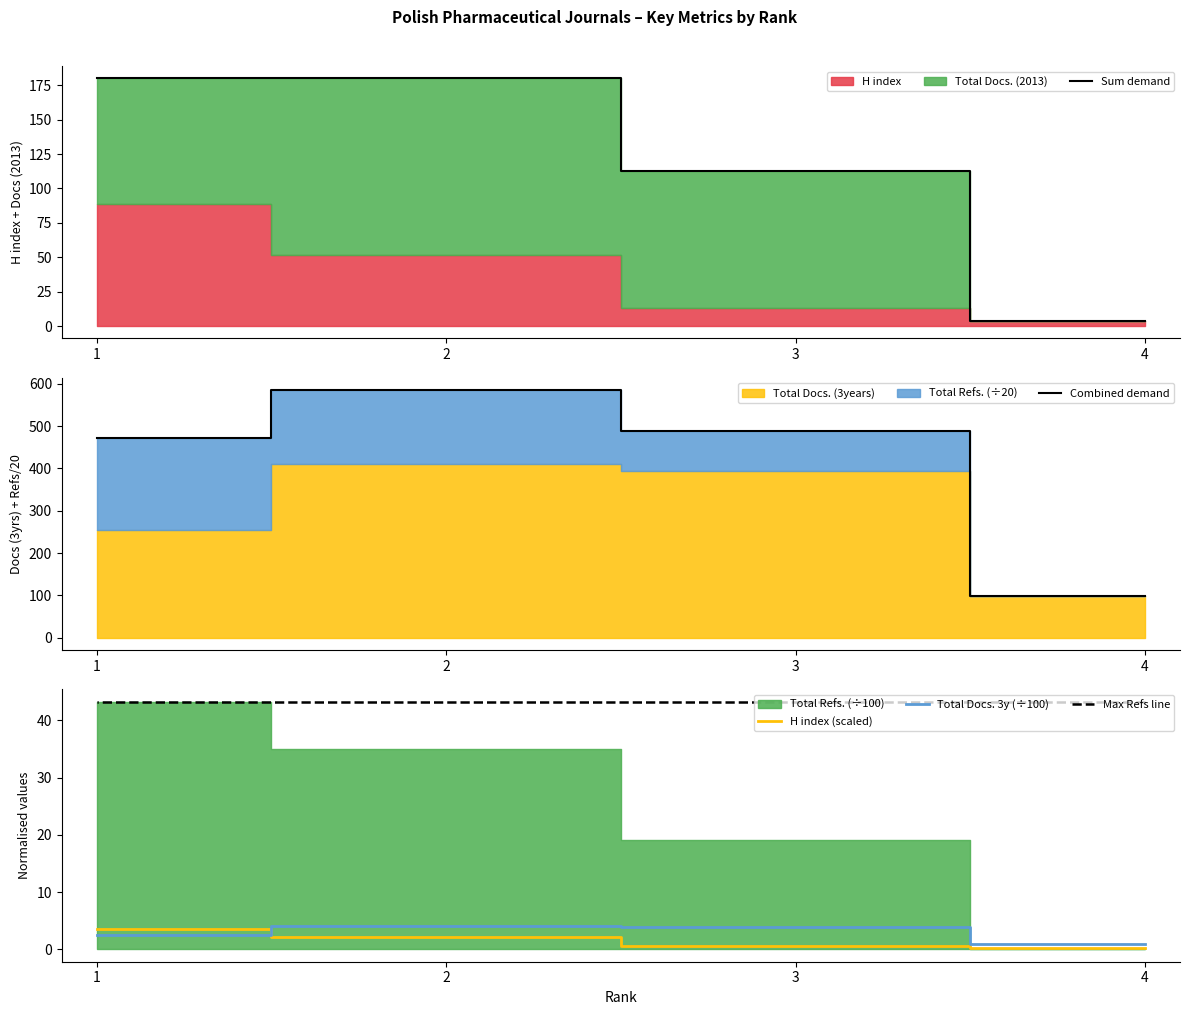

How many data points does each series have?

4